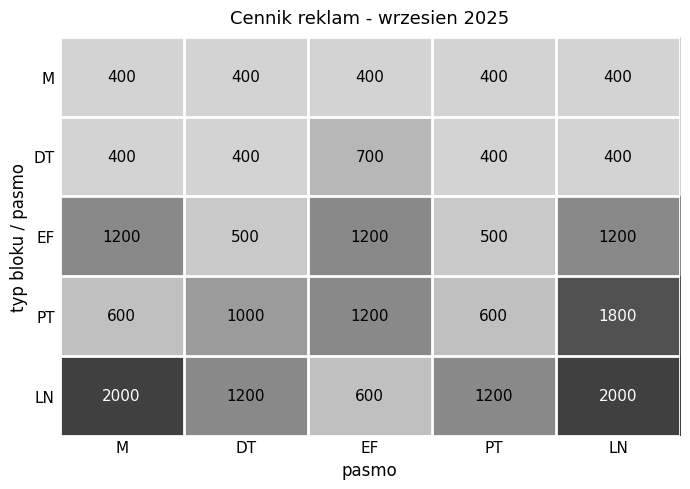

What is the spread (max minus min) of values at LN?

1600